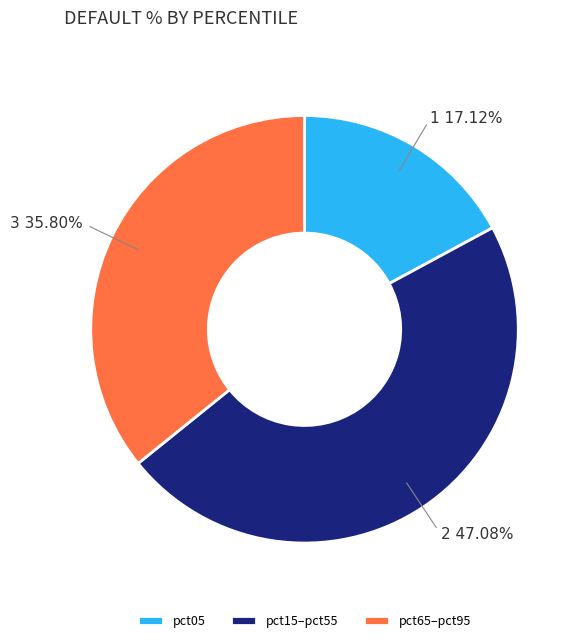

Do pct15–pct55 and pct65–pct95 together represent more than half of the pie?

Yes